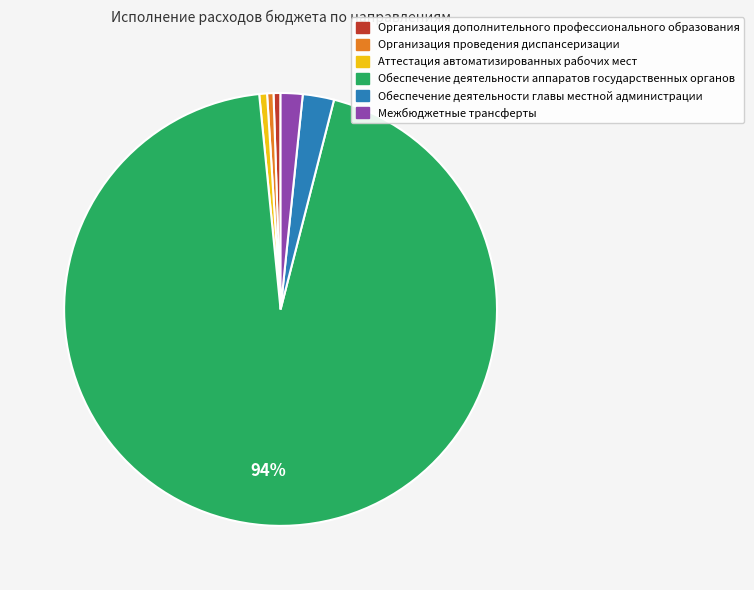

How many slices are in this pie chart?

6